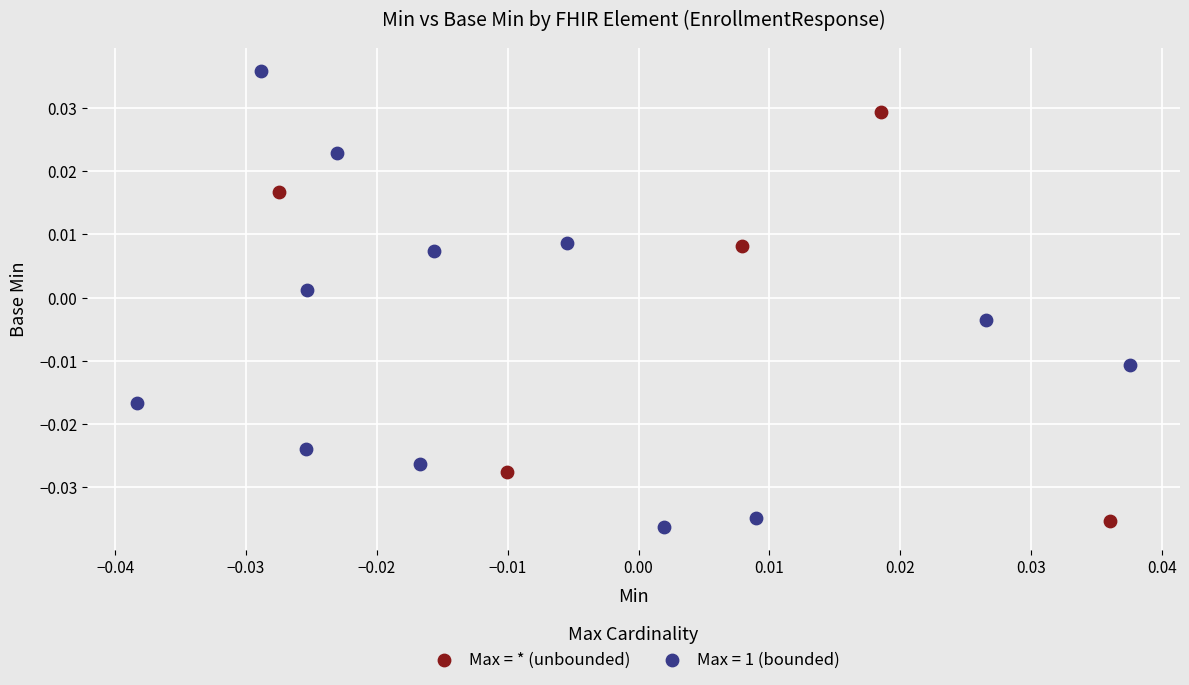

Which series reaches the maximum Y coordinate?

Max = 1 (bounded)